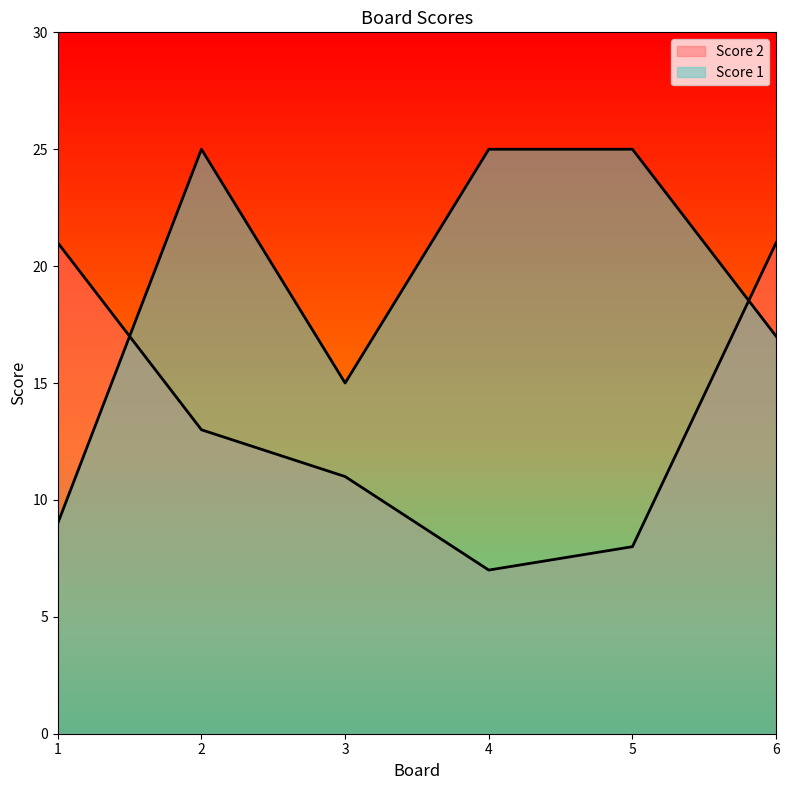

True or false: Score 1 and Score 2 cross at least once.

True